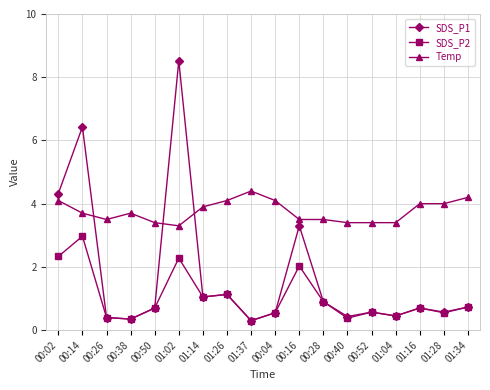

What is the sum of the SDS_P2 values at 00:16 and 01:28?

2.6